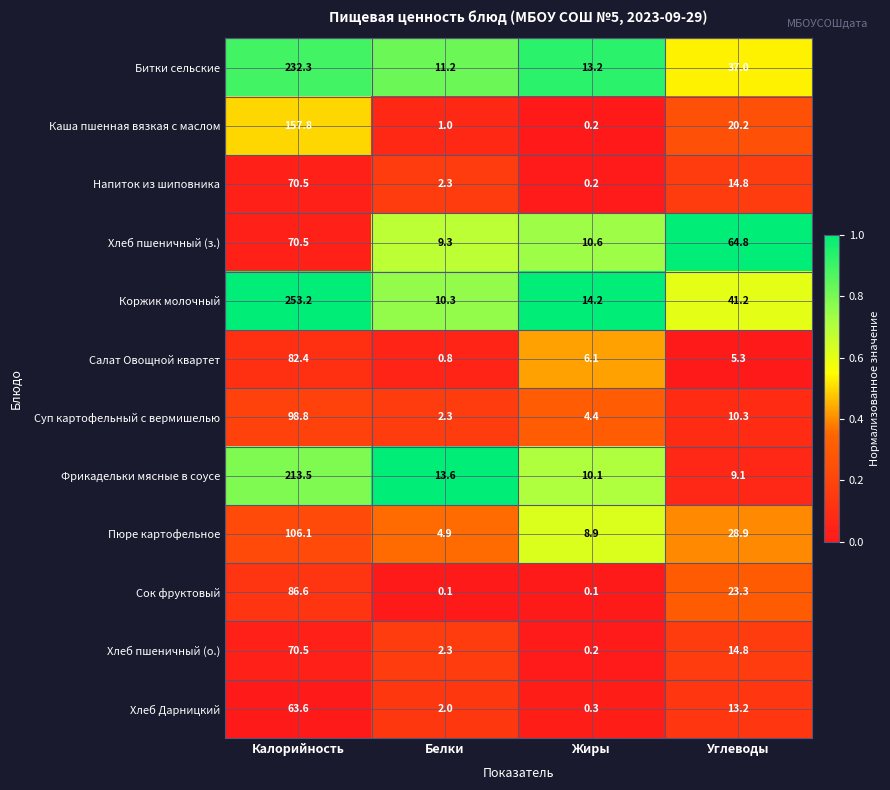

At which label does Сок фруктовый first exceed 23?

Калорийность